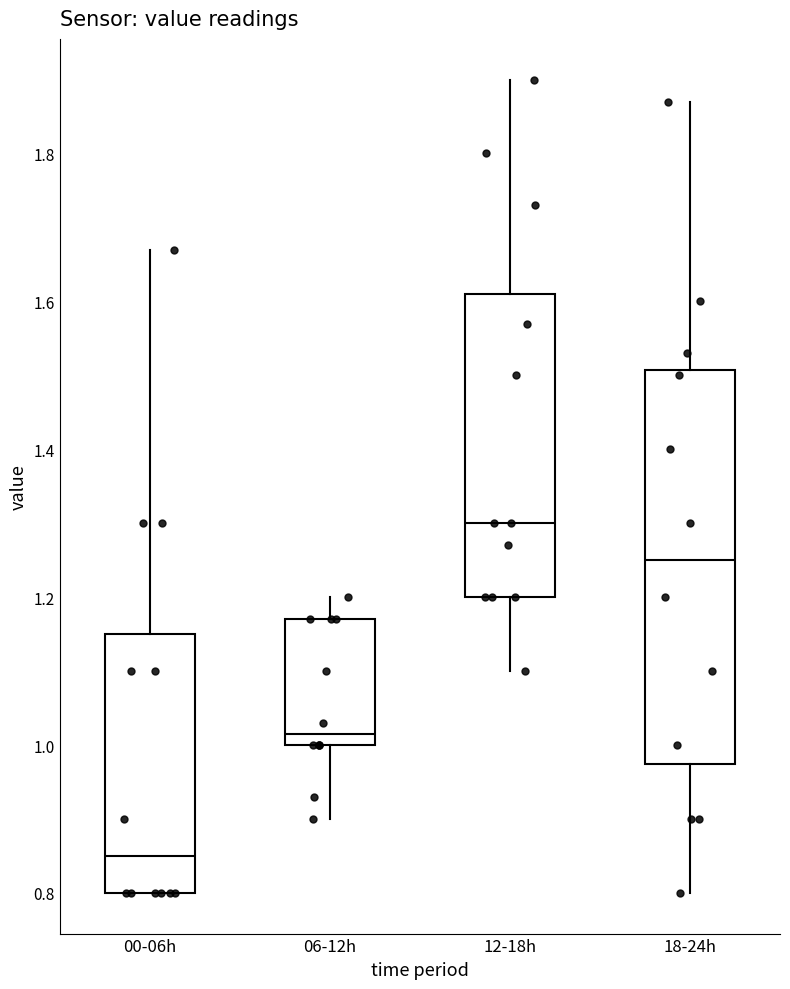

Which box has the highest median line?

12-18h